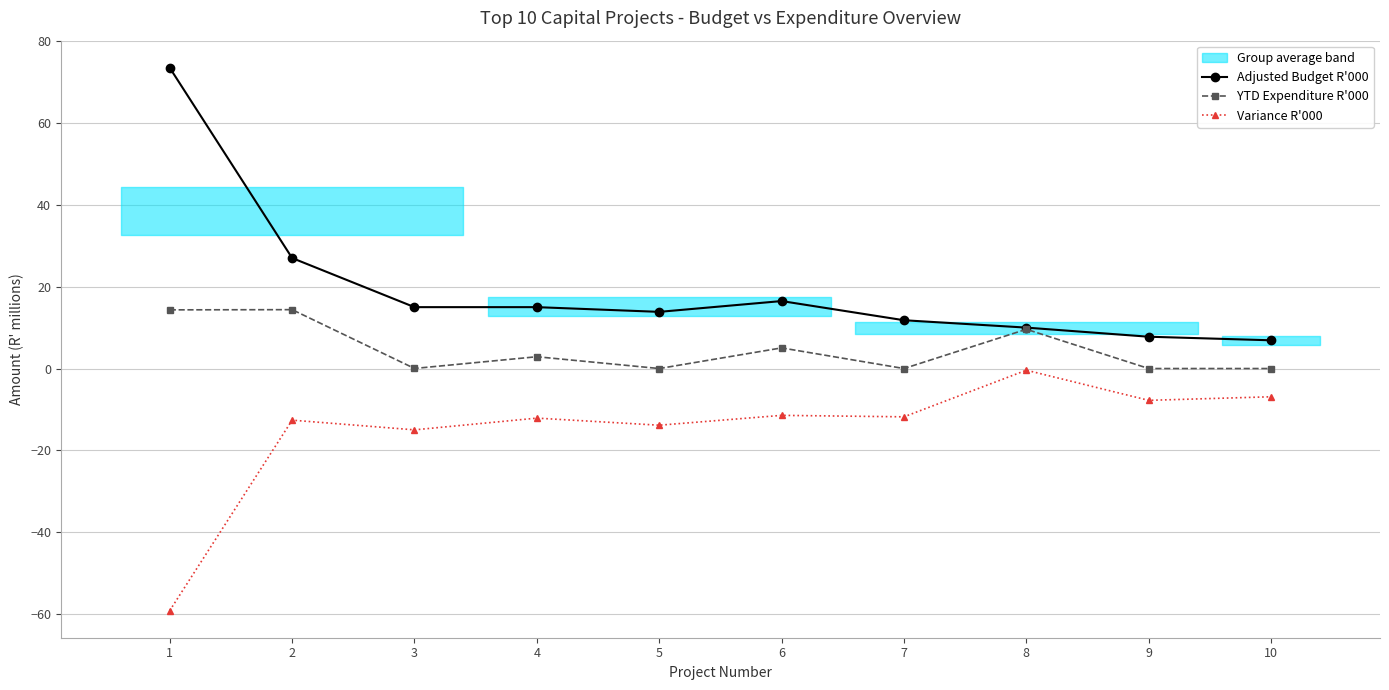

What is the difference between the highest and lowest values at 10?

13.8